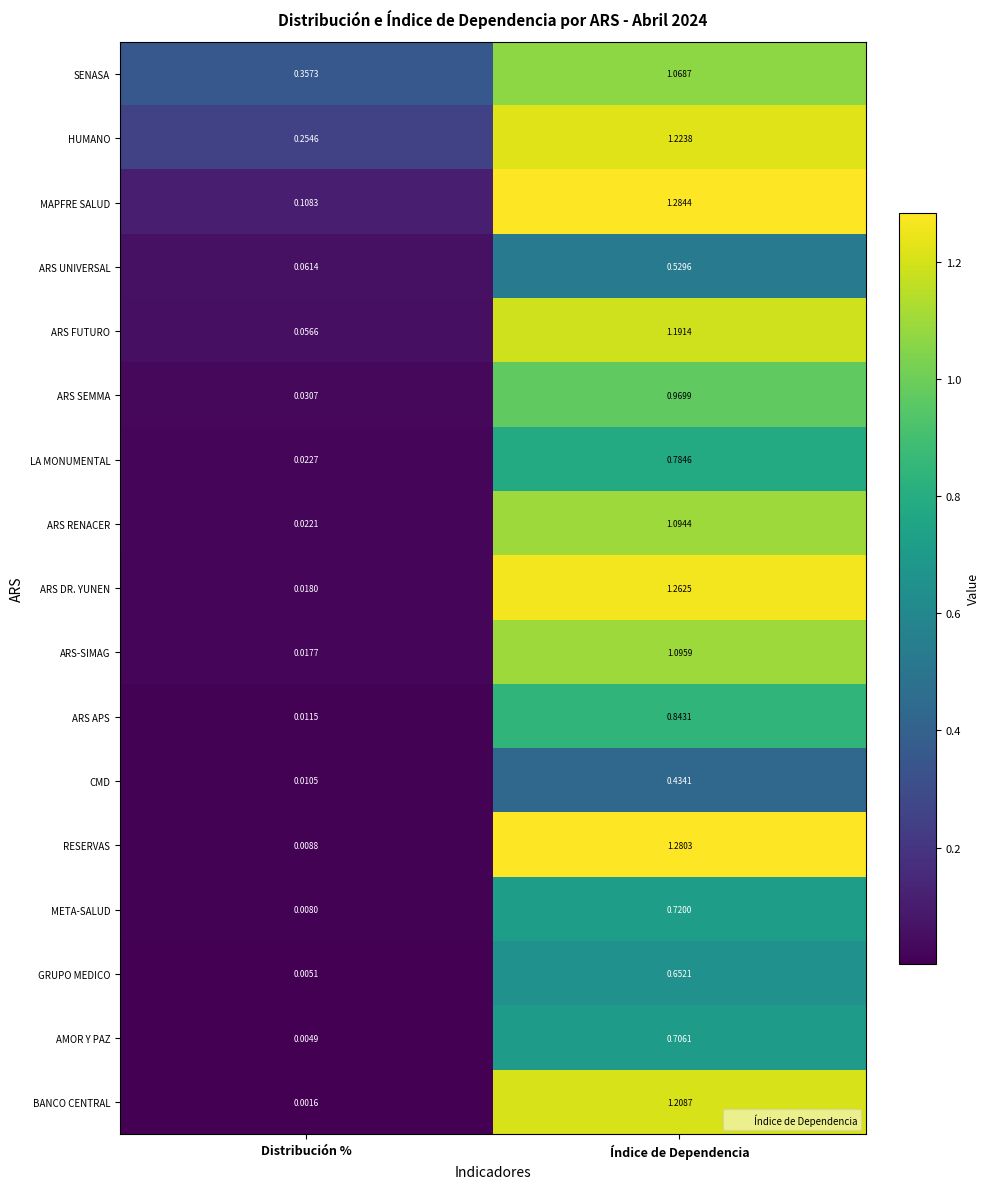

At which category does the chart reach its minimum across all series?

Distribución %